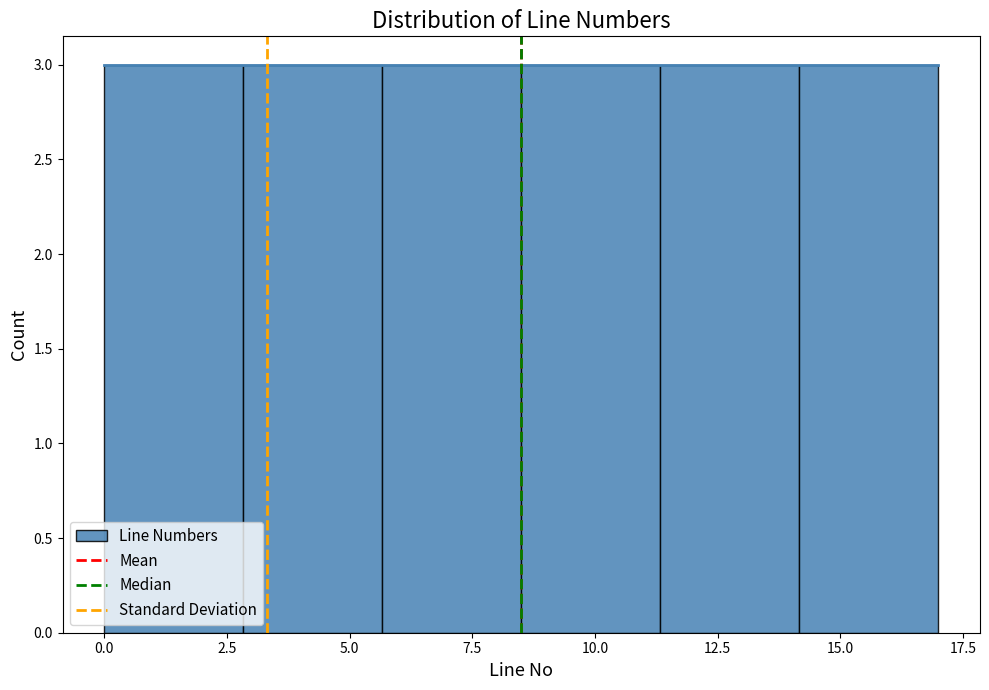

Reading left to right, list every bar in this chart as the range it spans on the x-axis followed by its height. Neither the bar edges nor the heights are printed on the chart, so give them approximately, as read against the axes.

0.0 to 3.0: 3
3.0 to 5.5: 3
5.5 to 8.5: 3
8.5 to 11.5: 3
11.5 to 14.0: 3
14.0 to 17.0: 3